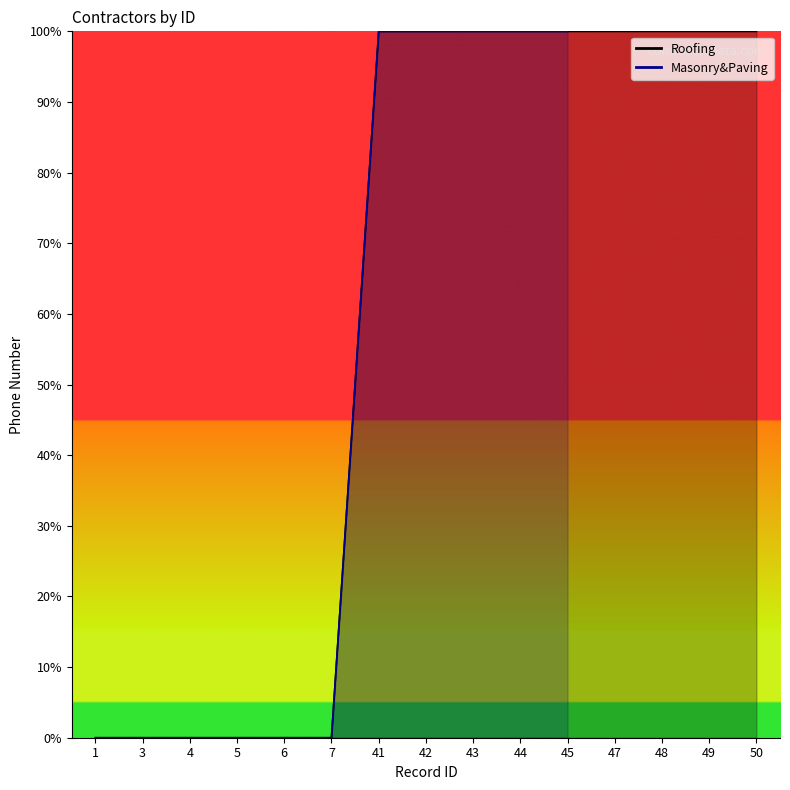

The value at 45 is 23.6. True or false?

False